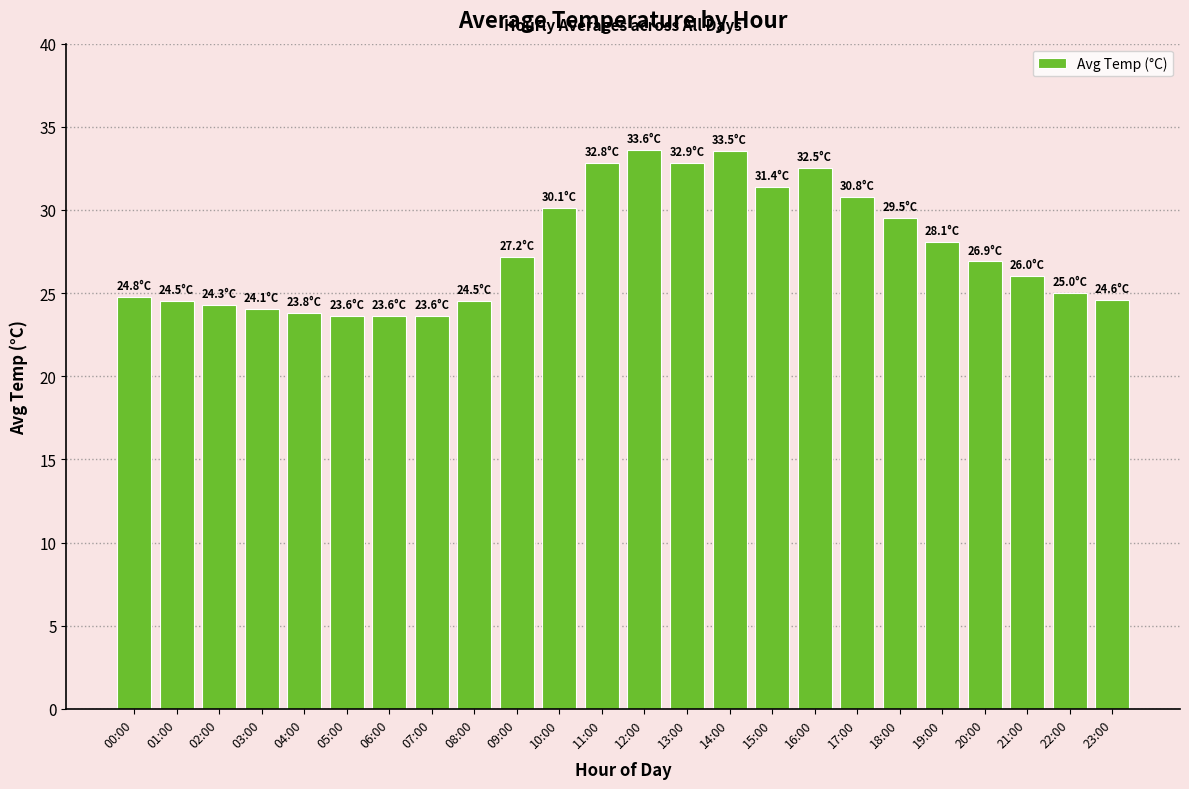

What is the difference between the maximum and minimum values?

10.0